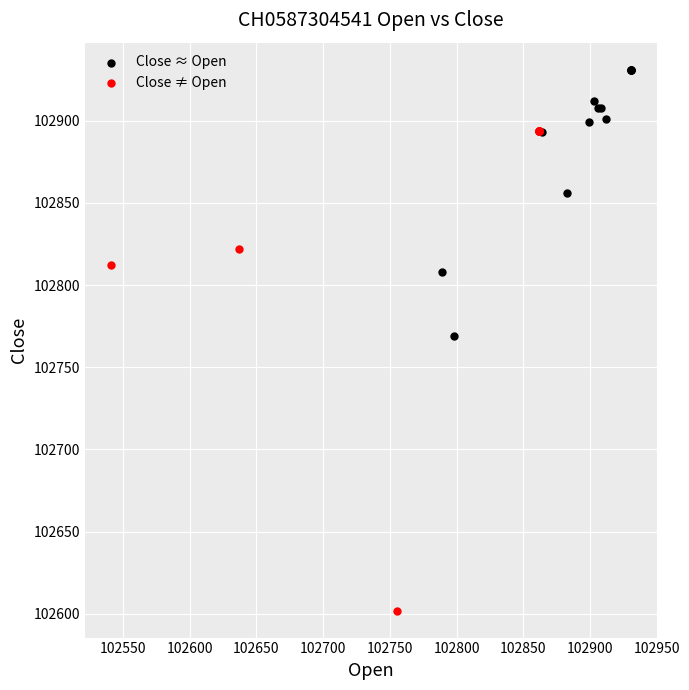

Which series contains the highest Y value?

Close ≈ Open